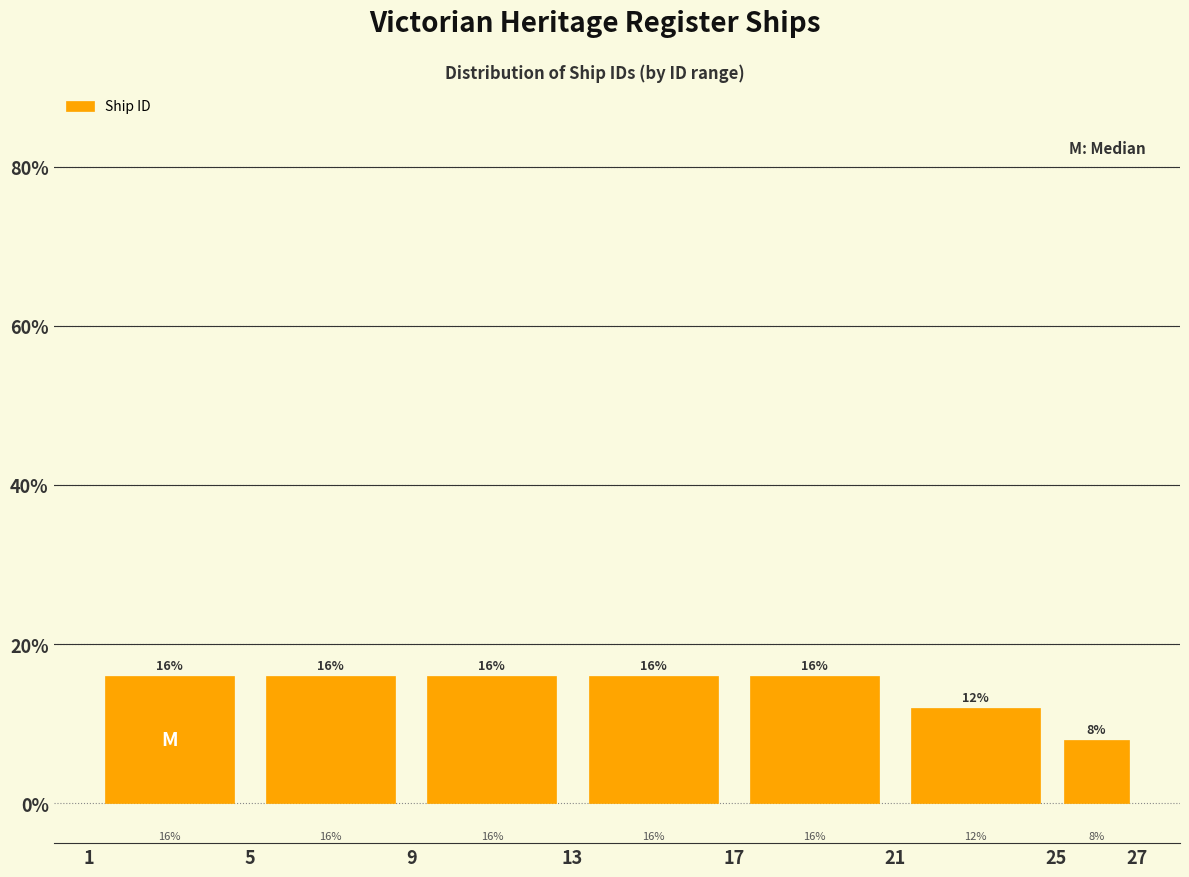

Reading left to right, list every bar in this chart as the range it spans on the x-axis followed by its height.

1 to 5: 16
5 to 9: 16
9 to 13: 16
13 to 17: 16
17 to 21: 16
21 to 25: 12
25 to 27: 8